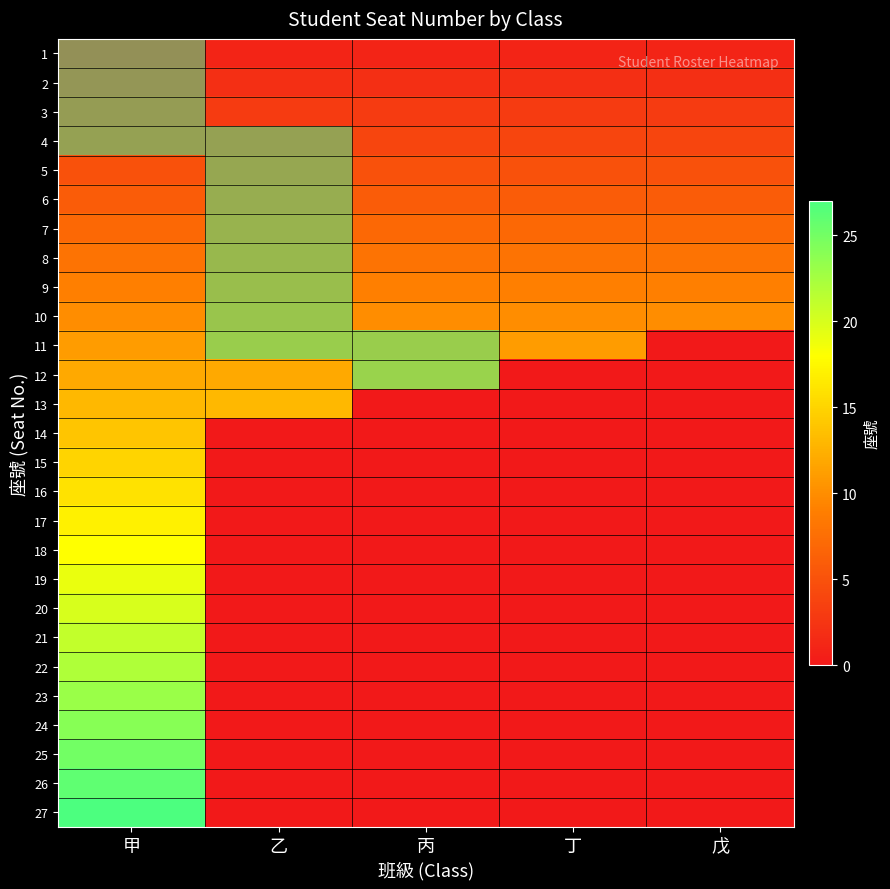

Reading left to right, what are all the values shown in this chart?

1: 甲=1	乙=1	丙=1	丁=1	戊=1
2: 甲=2	乙=2	丙=2	丁=2	戊=2
3: 甲=3	乙=3	丙=3	丁=3	戊=3
4: 甲=4	乙=4	丙=4	丁=4	戊=4
5: 甲=5	乙=5	丙=5	丁=5	戊=5
6: 甲=6	乙=6	丙=6	丁=6	戊=6
7: 甲=7	乙=7	丙=7	丁=7	戊=7
8: 甲=8	乙=8	丙=8	丁=8	戊=8
9: 甲=9	乙=9	丙=9	丁=9	戊=9
10: 甲=10	乙=10	丙=10	丁=10	戊=10
11: 甲=11	乙=11	丙=11	丁=11	戊=0
12: 甲=12	乙=12	丙=12	丁=0	戊=0
13: 甲=13	乙=13	丙=0	丁=0	戊=0
14: 甲=14	乙=0	丙=0	丁=0	戊=0
15: 甲=15	乙=0	丙=0	丁=0	戊=0
16: 甲=16	乙=0	丙=0	丁=0	戊=0
17: 甲=17	乙=0	丙=0	丁=0	戊=0
18: 甲=18	乙=0	丙=0	丁=0	戊=0
19: 甲=19	乙=0	丙=0	丁=0	戊=0
20: 甲=20	乙=0	丙=0	丁=0	戊=0
21: 甲=21	乙=0	丙=0	丁=0	戊=0
22: 甲=22	乙=0	丙=0	丁=0	戊=0
23: 甲=23	乙=0	丙=0	丁=0	戊=0
24: 甲=24	乙=0	丙=0	丁=0	戊=0
25: 甲=25	乙=0	丙=0	丁=0	戊=0
26: 甲=26	乙=0	丙=0	丁=0	戊=0
27: 甲=27	乙=0	丙=0	丁=0	戊=0